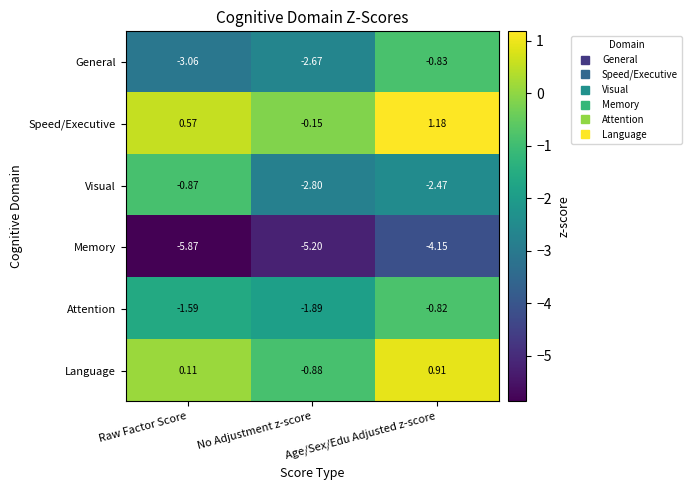

At which label does Speed/Executive first exceed 0?

Raw Factor Score